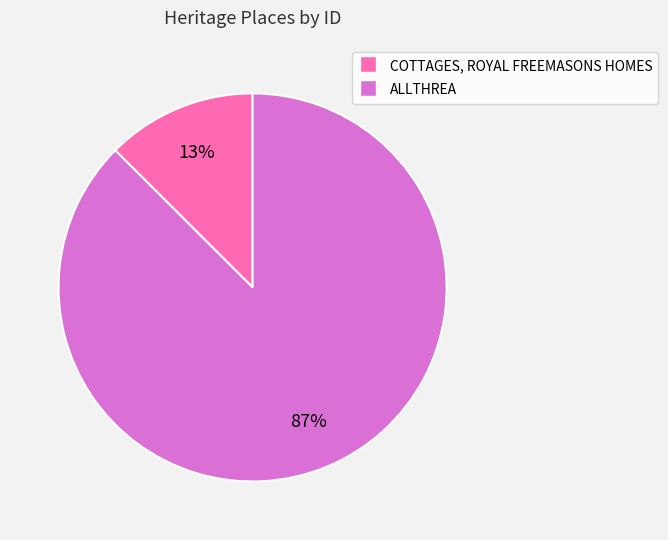

To the nearest percent, what is the average slice percentage?

50%